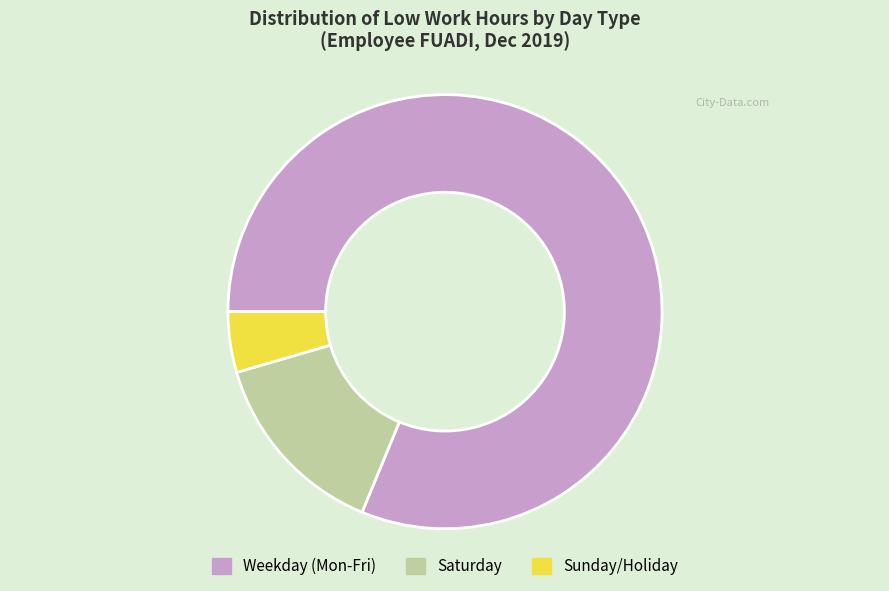

Which category has the smallest portion of the pie?

Sunday/Holiday